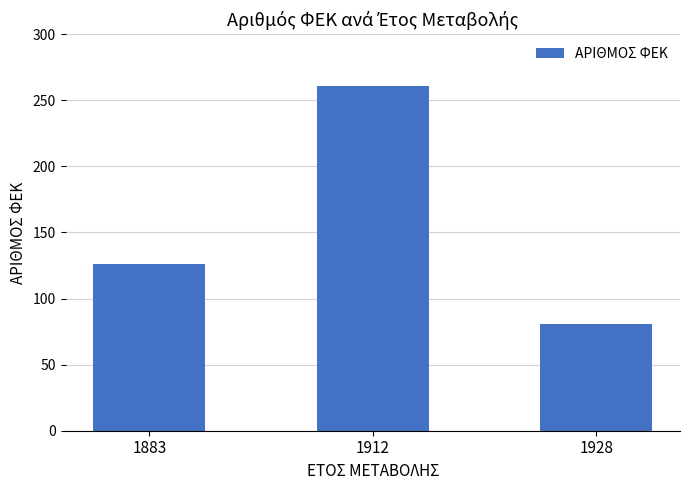

Reading right to left, transcribe all the data shown in this chart.

81	261	126